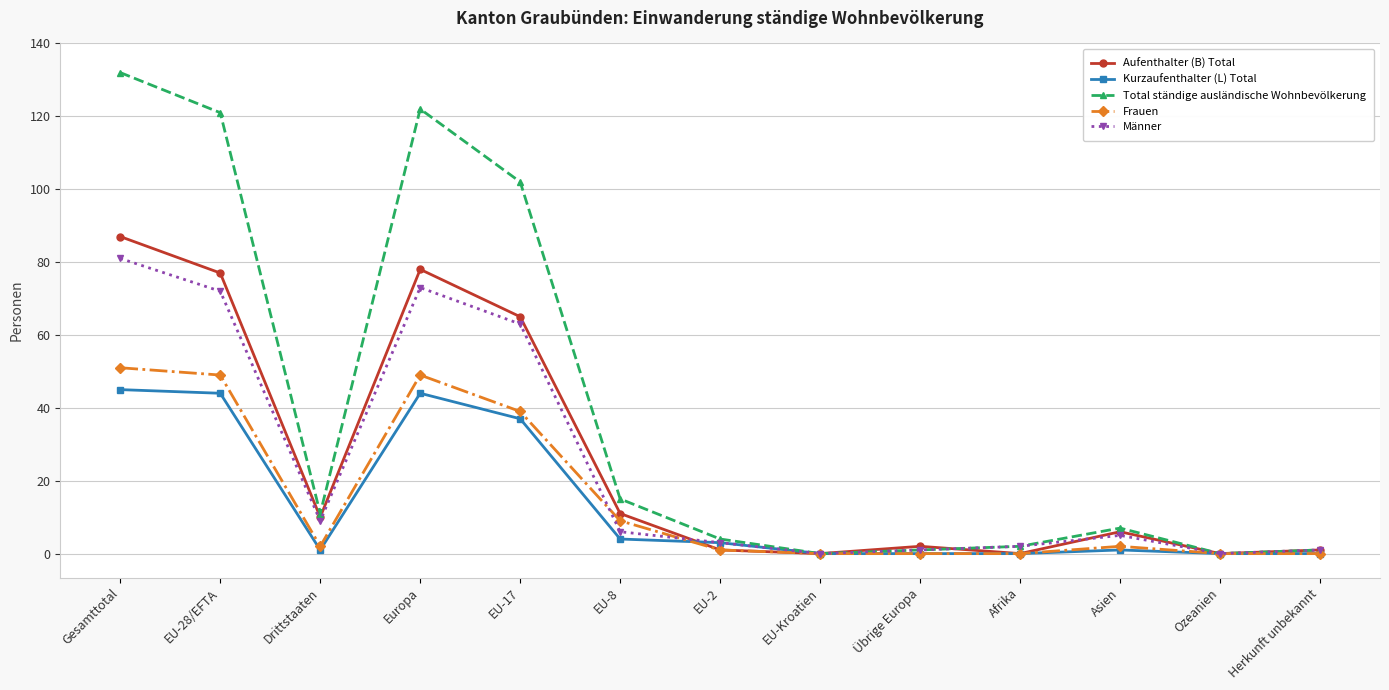

How many interior local peaks does the Aufenthalter (B) Total series have?

3